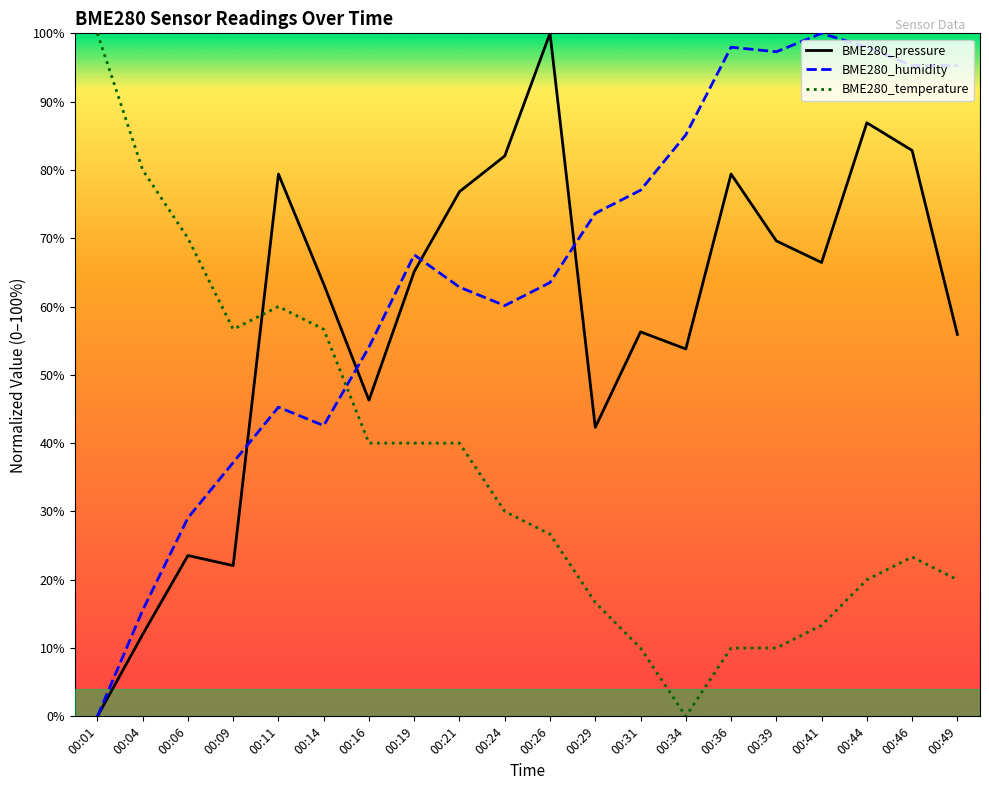

Rank the series by their average value, from lowest to highest.

BME280_temperature, BME280_pressure, BME280_humidity